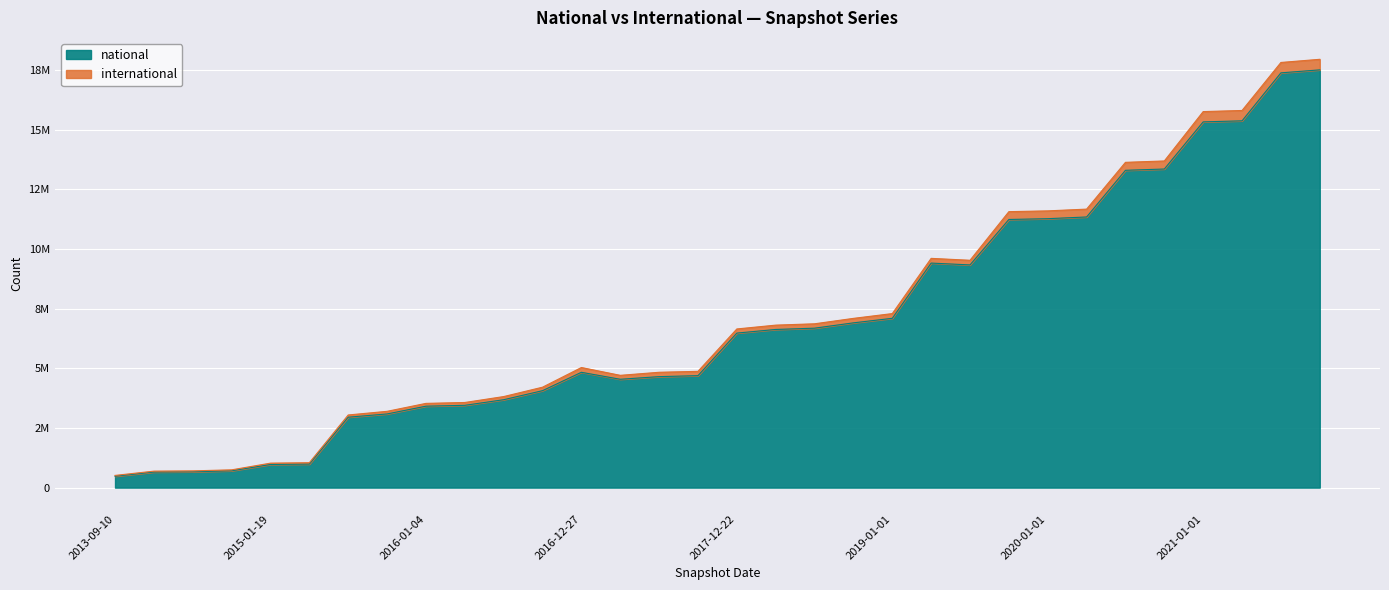

What are all the series names shown in the legend?

national, international